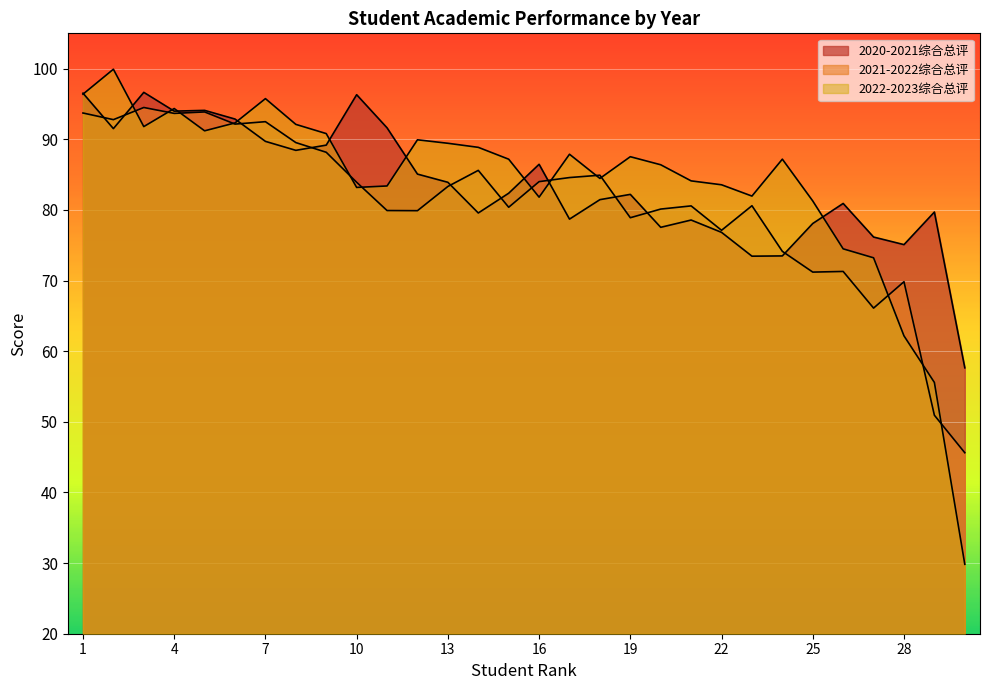

What is the difference between the highest and lowest values at 24?

13.7